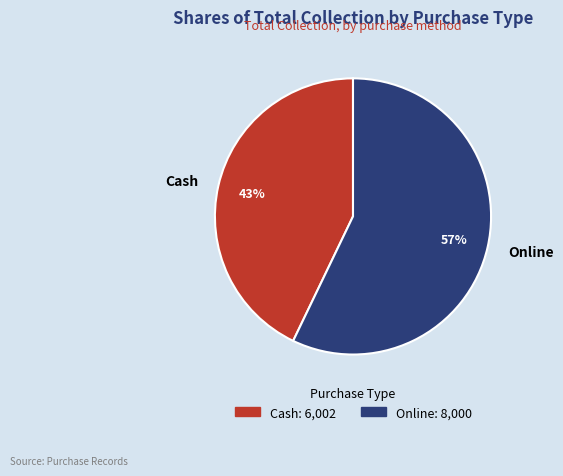

To the nearest percent, what portion does Cash represent?

43%